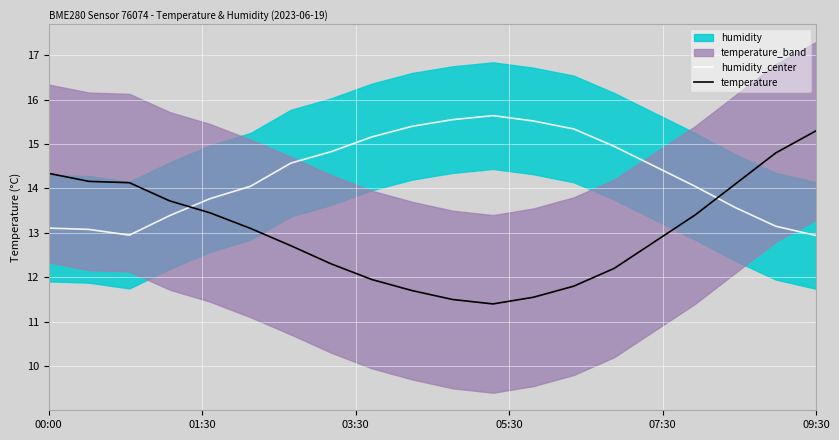

How many interior local valleys does the temperature series have?

1